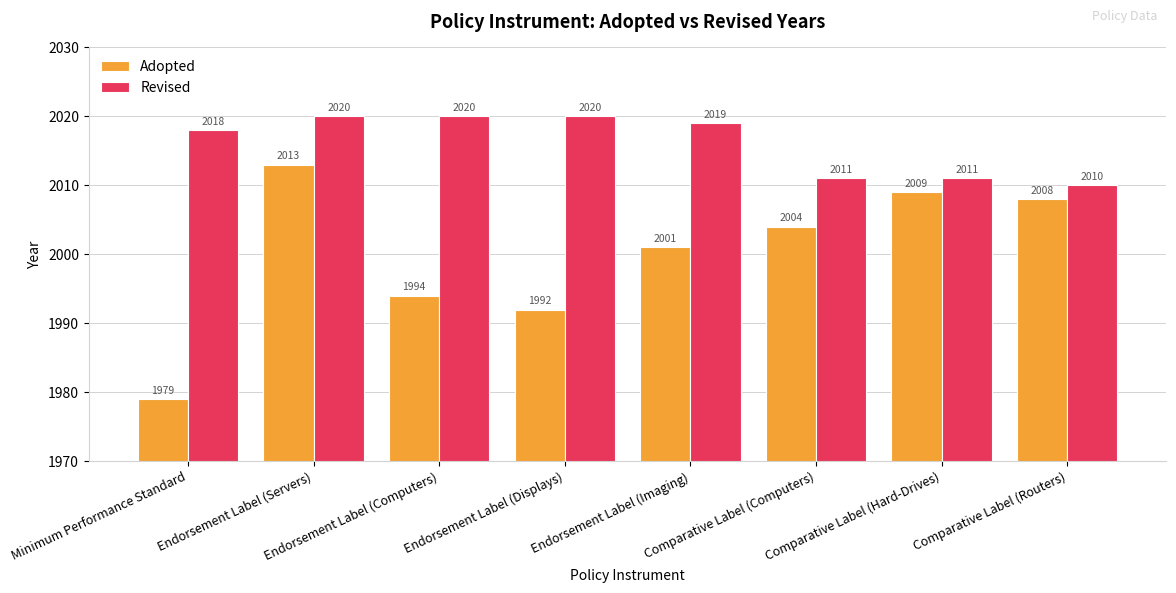

Where is Adopted nearest to the value 1996?

Endorsement Label (Computers)